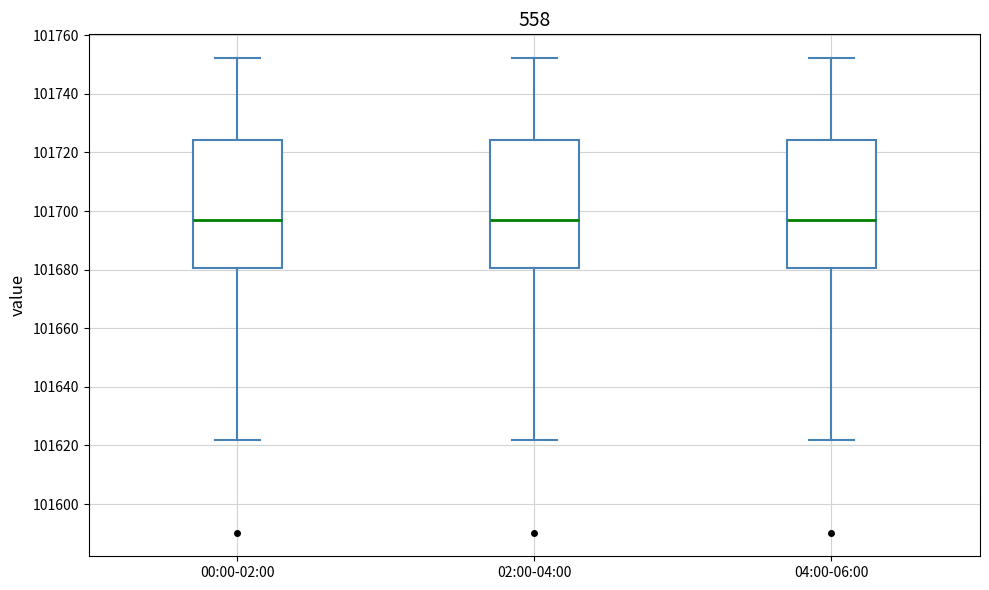

Reading left to right, read every box against the y-axis: the position of its median line, the range the box covers, and the ends of its whiskers. The values are not printed on the chart, so give them approximately, as read against the axis.

00:00-02:00: median 101696, box 101680 to 101724, whiskers 101622 to 101752
02:00-04:00: median 101696, box 101680 to 101724, whiskers 101622 to 101752
04:00-06:00: median 101696, box 101680 to 101724, whiskers 101622 to 101752